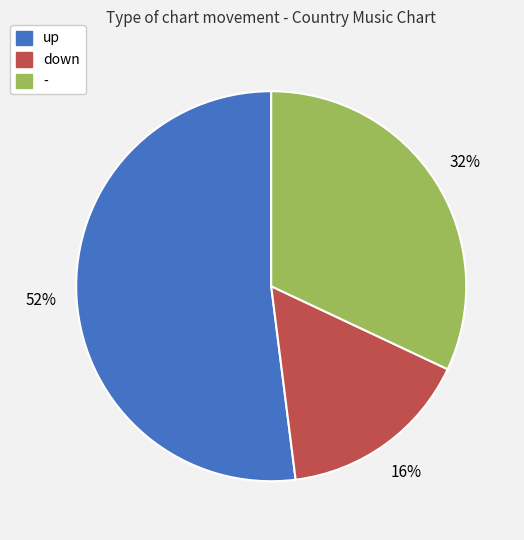

True or false: down accounts for 5% of the total.

False